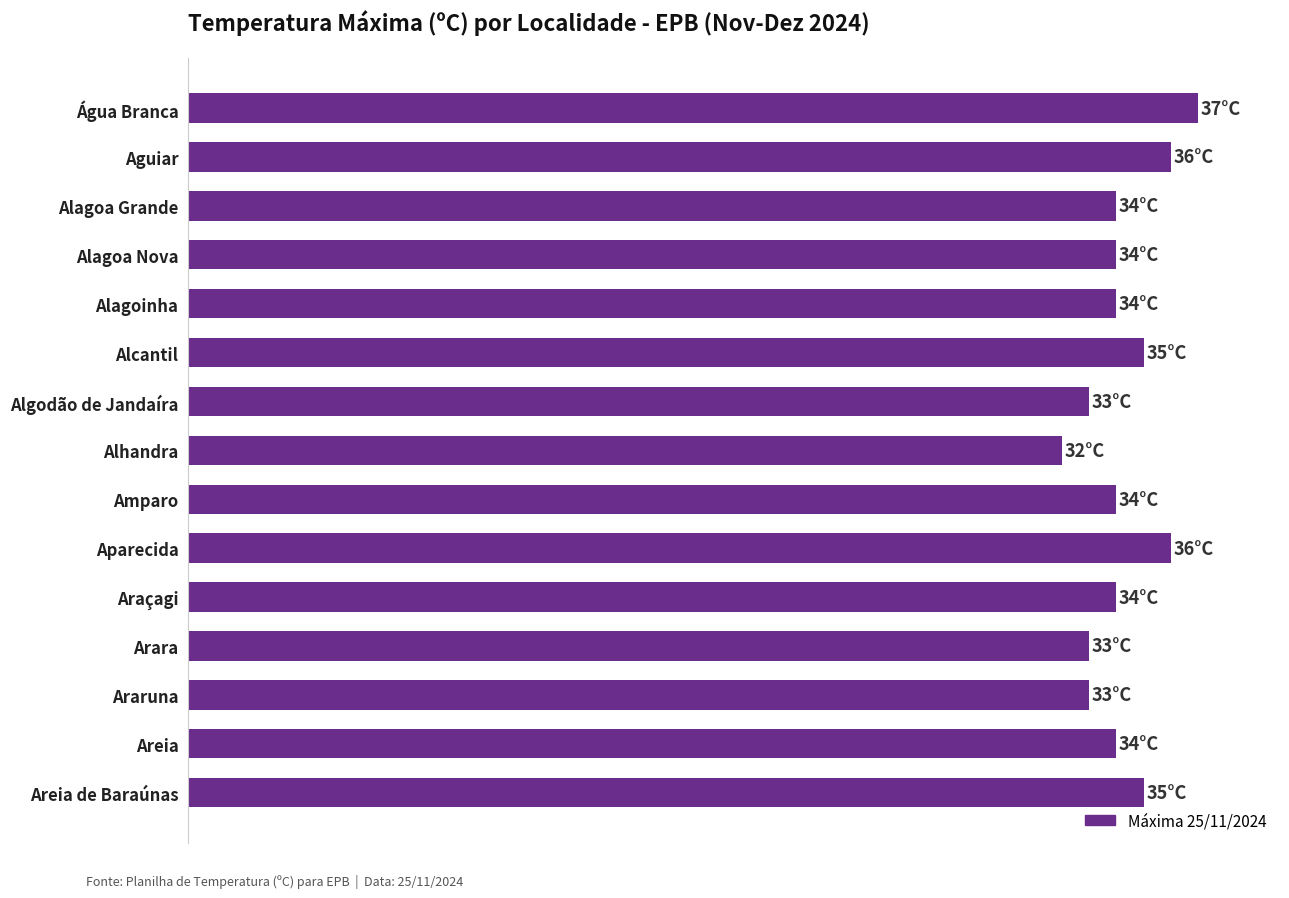

What is the maximum value shown in the chart?

37